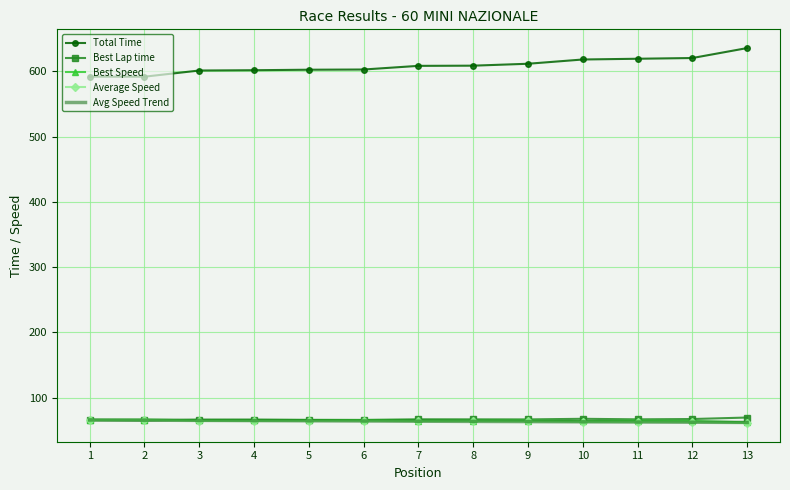

Is it true that Avg Speed Trend equals 65.5 at 2?

True